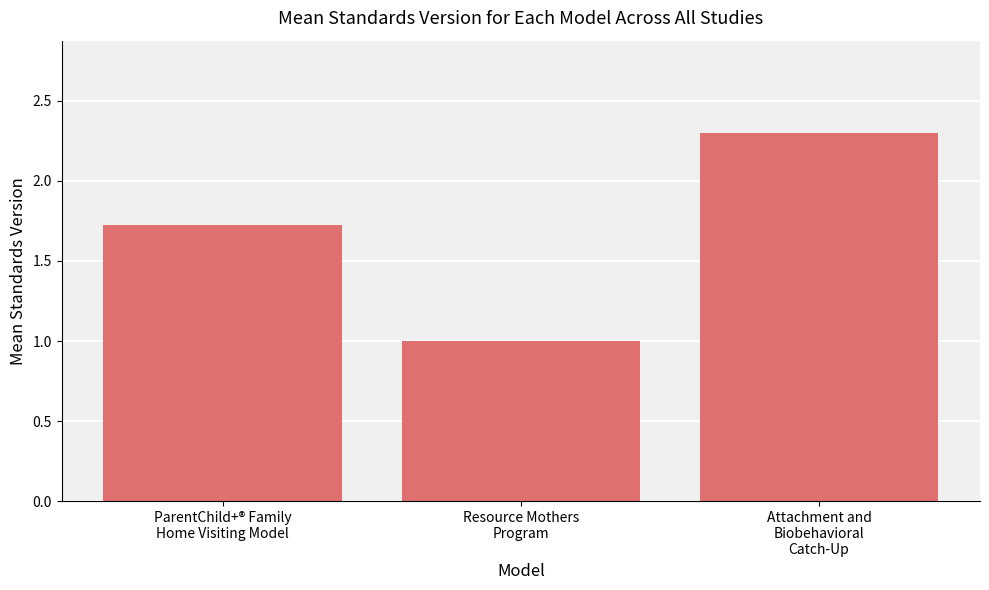

The value at Resource Mothers
Program is 1.5. True or false?

False